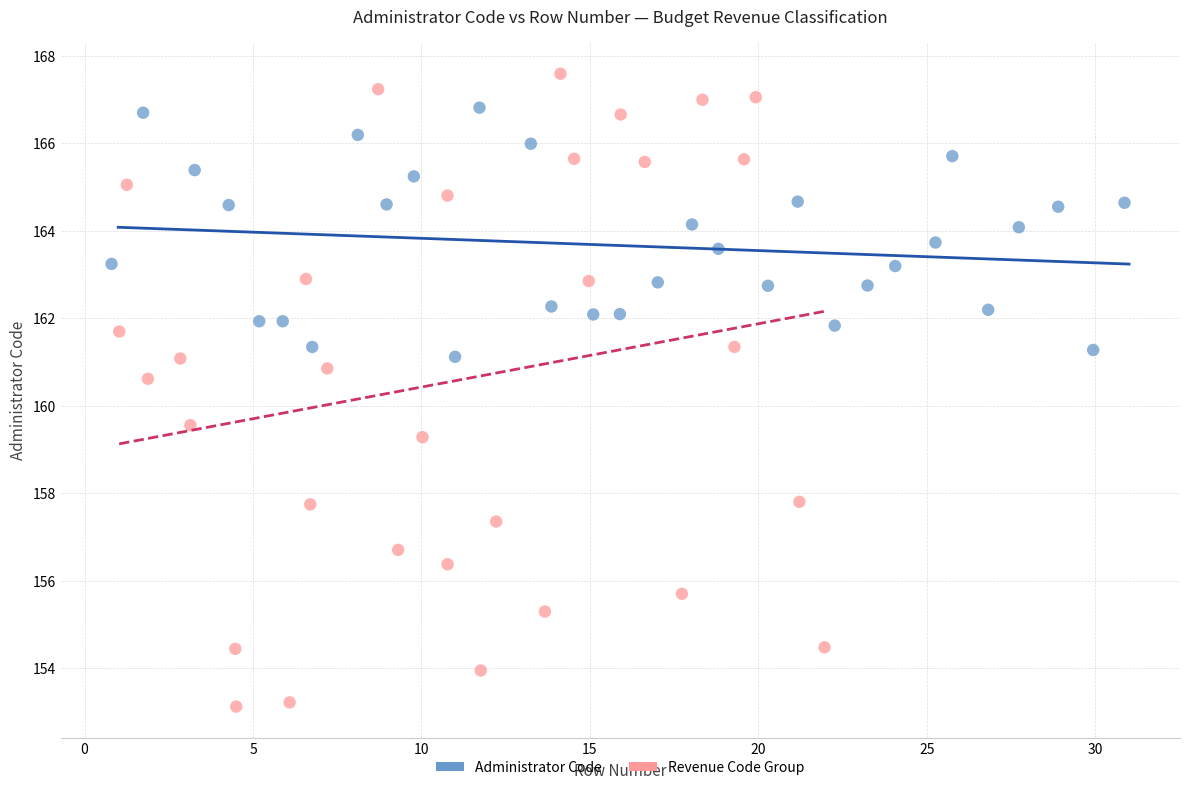

Which series reaches the maximum Y coordinate?

Revenue Code Group